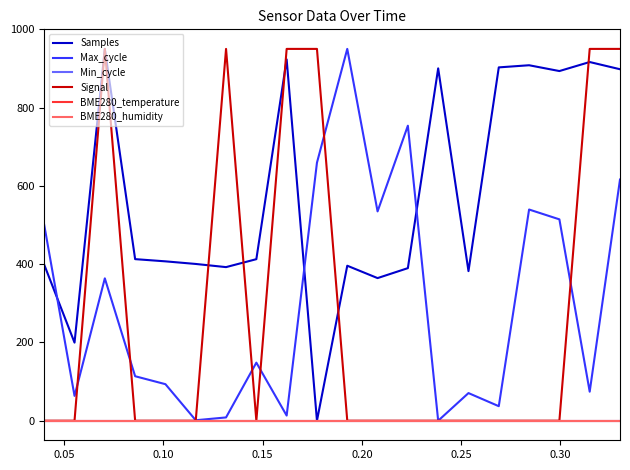

Is this an area chart (filled region under the line)?

No